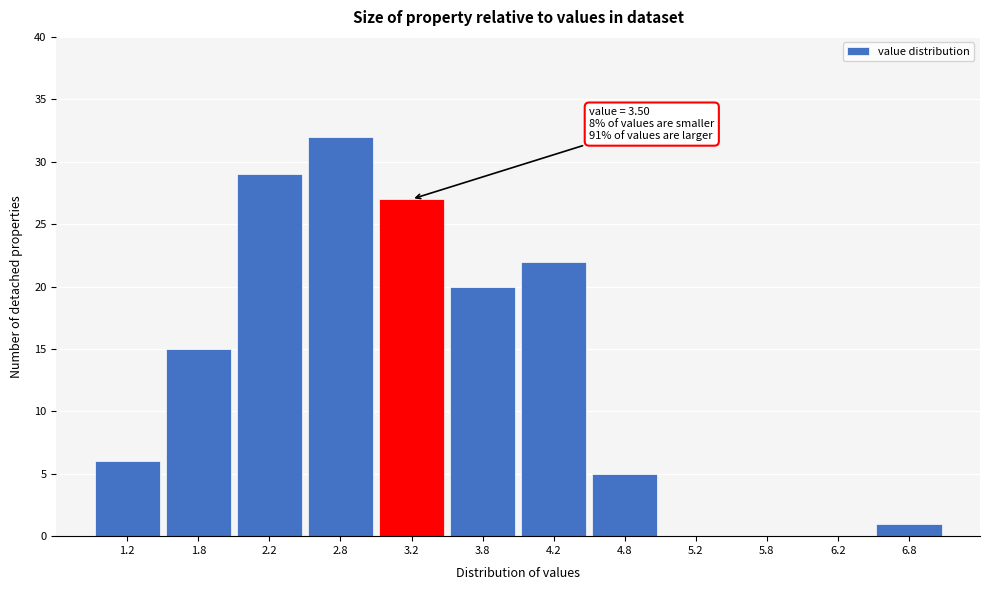

Reading left to right, transcribe all the data shown in this chart.

1.2=6	1.8=15	2.2=29	2.8=32	3.2=27	3.8=20	4.2=22	4.8=5	5.2=0	5.8=0	6.2=0	6.8=1